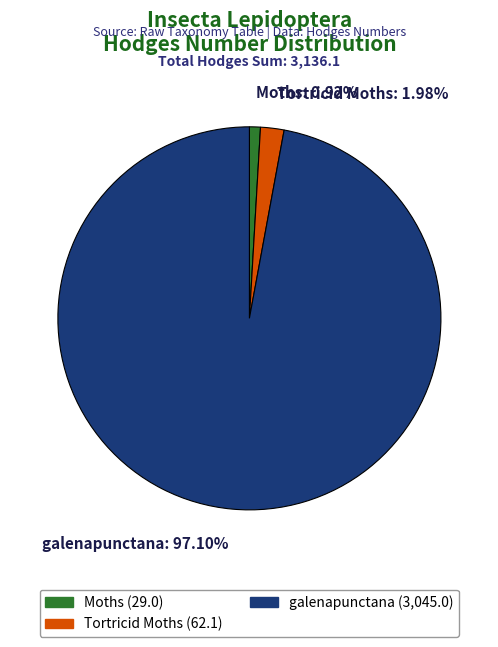

Is galenapunctana the majority of the pie?

Yes